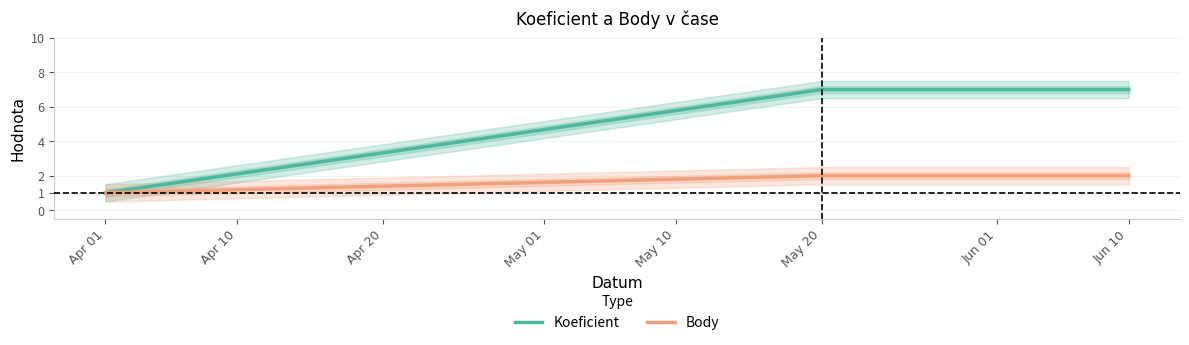

Reading left to right, extract all data points from this chart.

Koeficient: 1	7	7
Body: 1	2	2